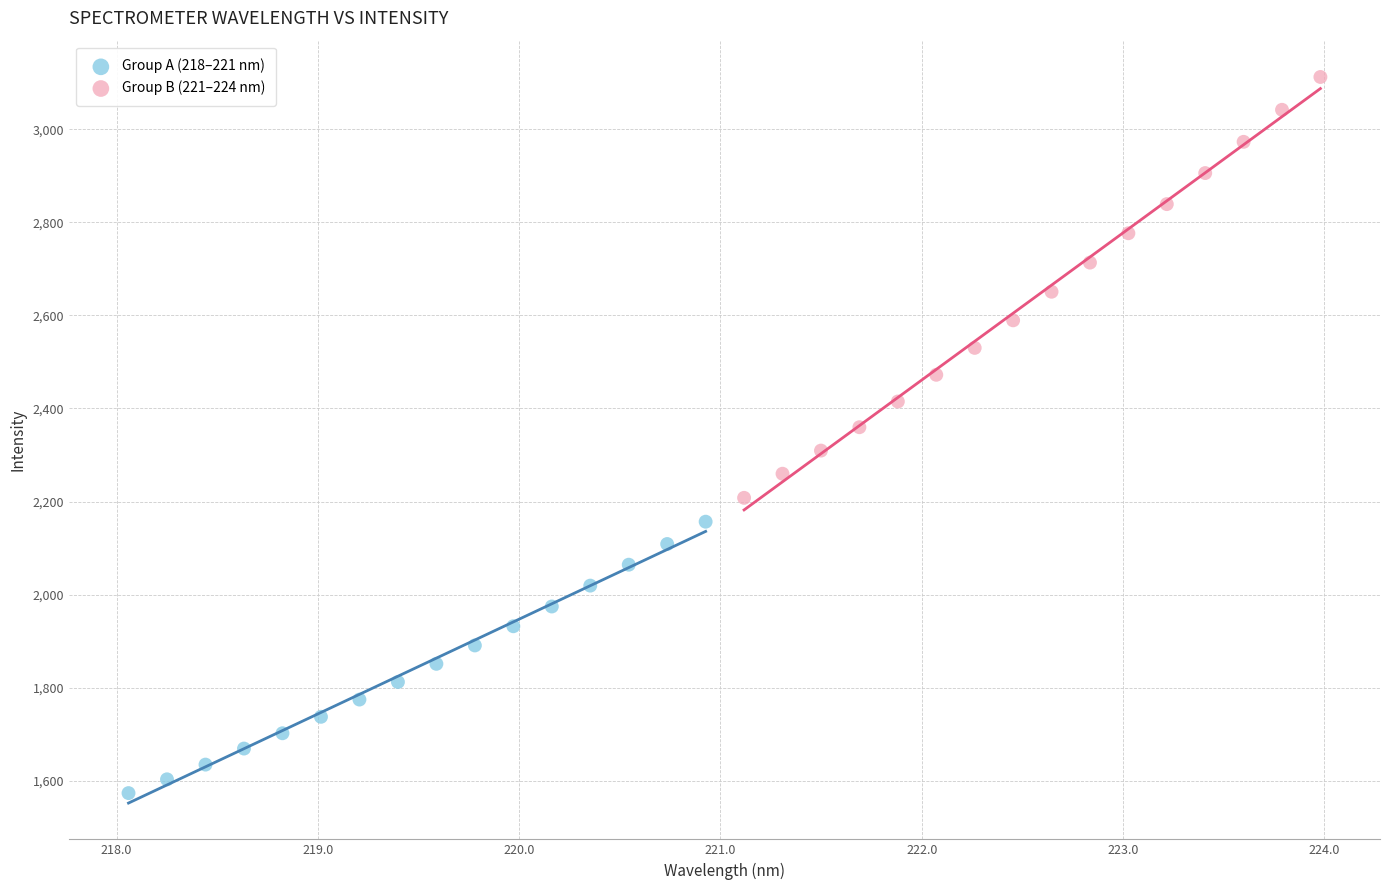

What are all the series names shown in the legend?

Group A (218–221 nm), Group B (221–224 nm)